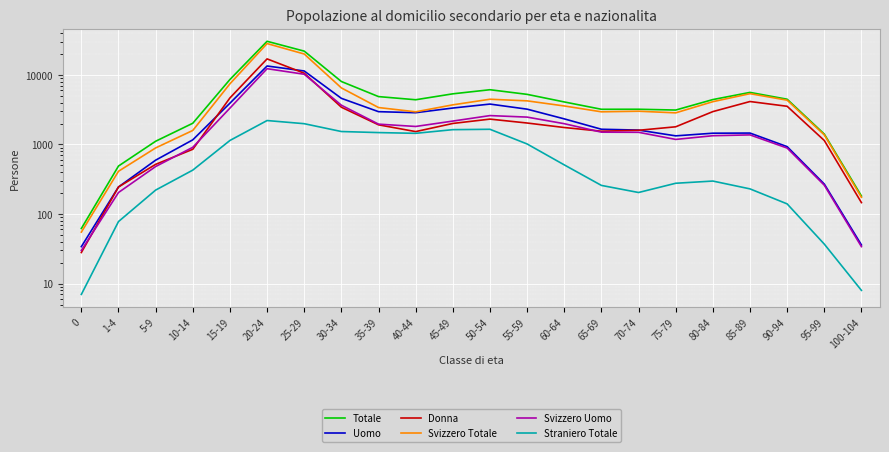

How many values in the Straniero Totale series are below 428?

11